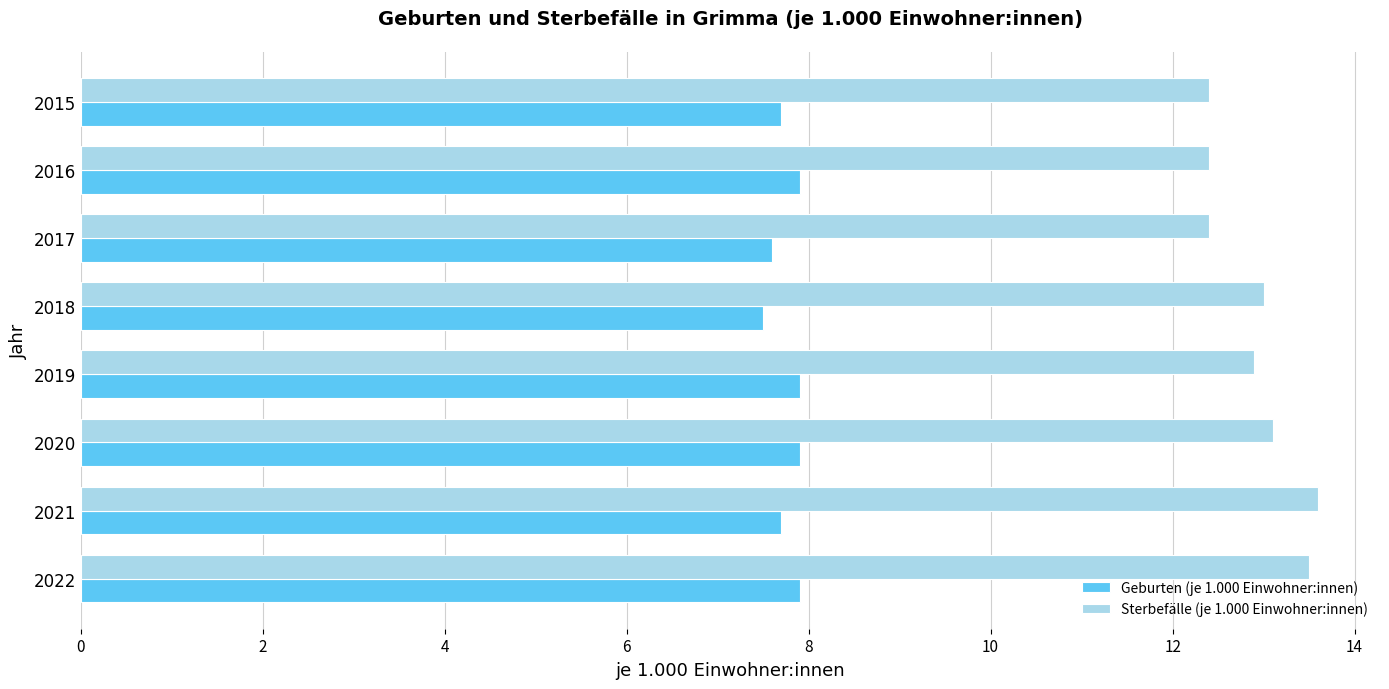

Is the value of Sterbefälle (je 1.000 Einwohner:innen) at 2018 greater than the value of Geburten (je 1.000 Einwohner:innen) at 2021?

Yes